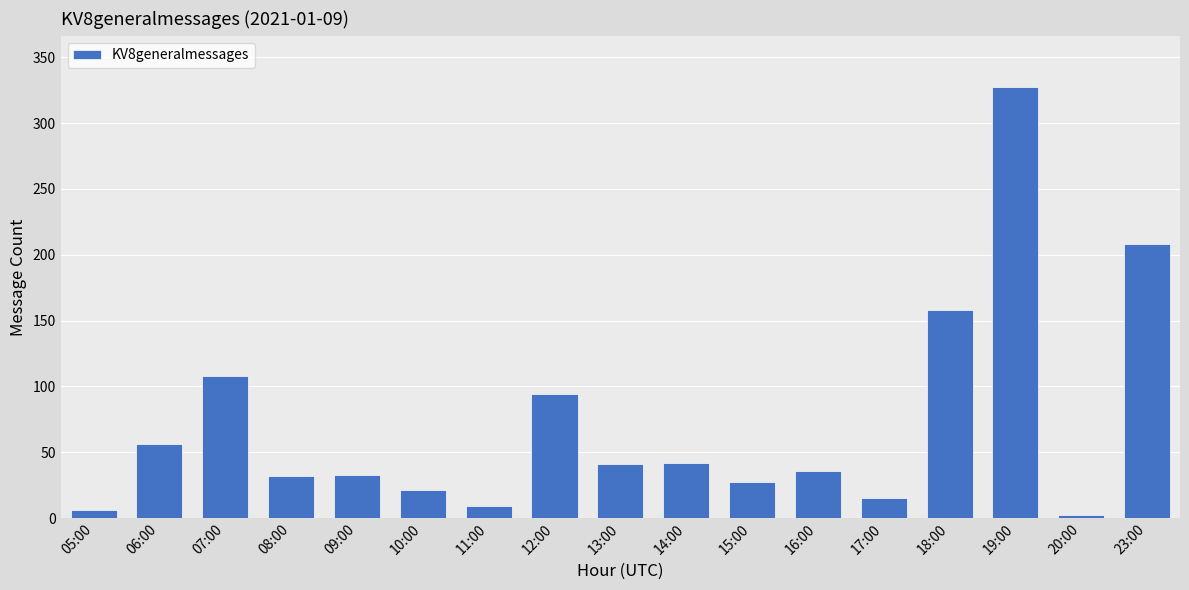

What is the label of the 17th bar from the left?

23:00